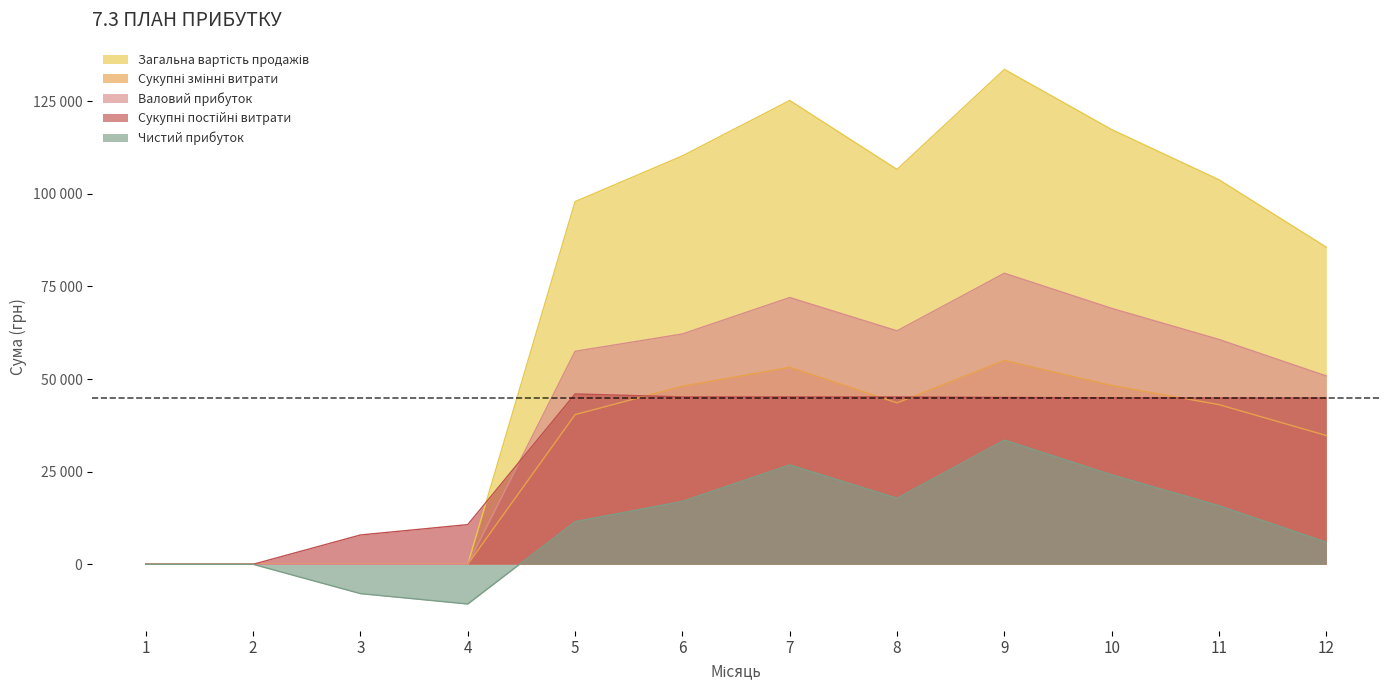

How many lines are shown in the chart?

5